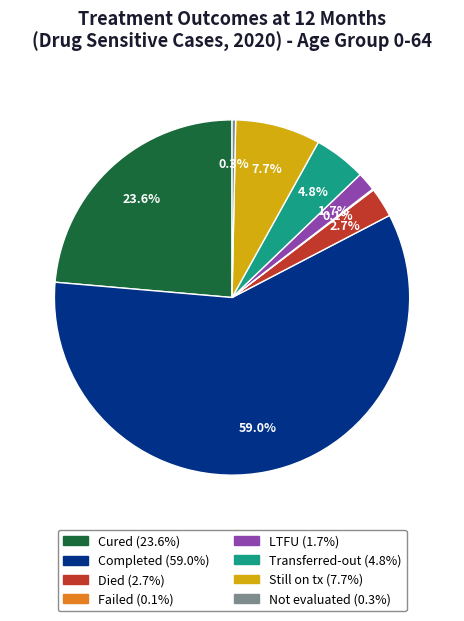

Is there a majority slice in this chart?

Yes